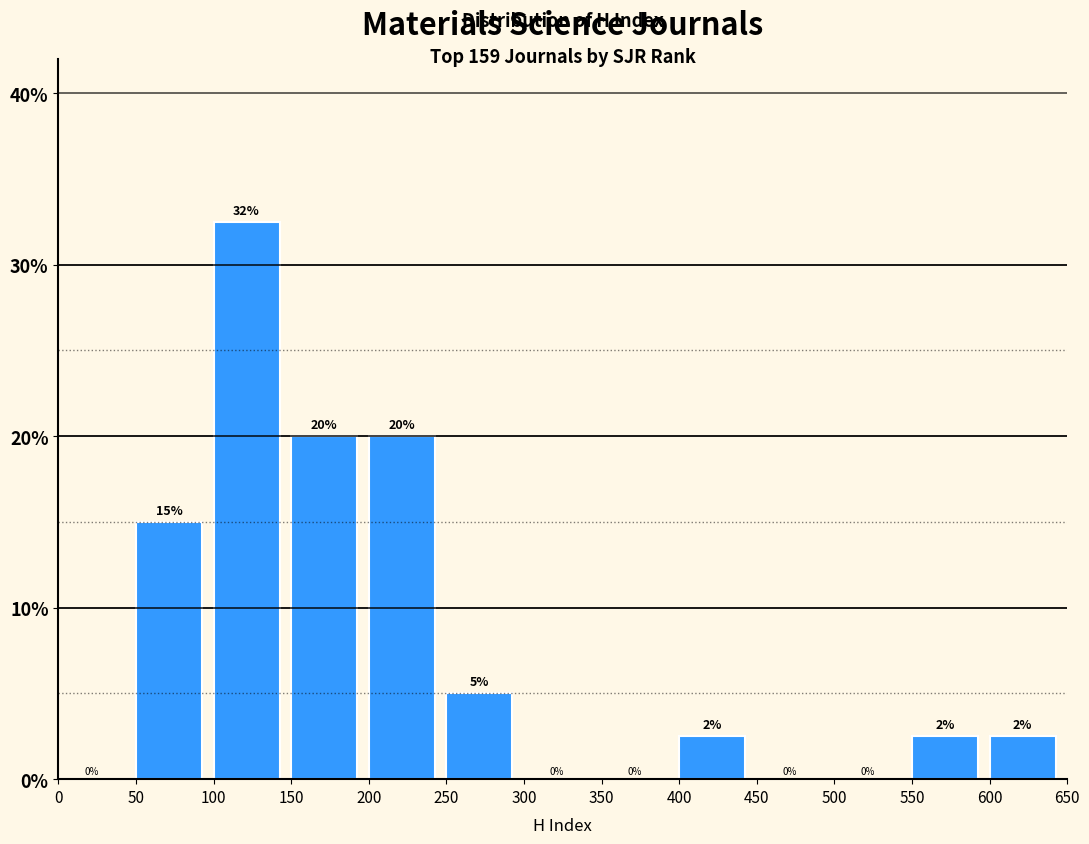

Which range on the x-axis has the tallest bar?

100 to 150